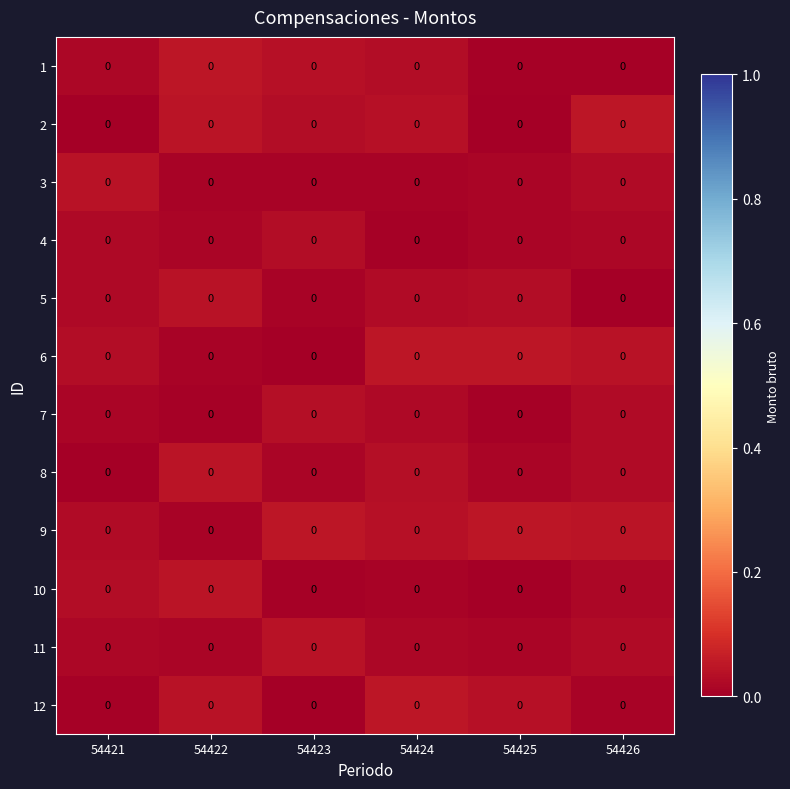

How many categories are shown in the chart?

6